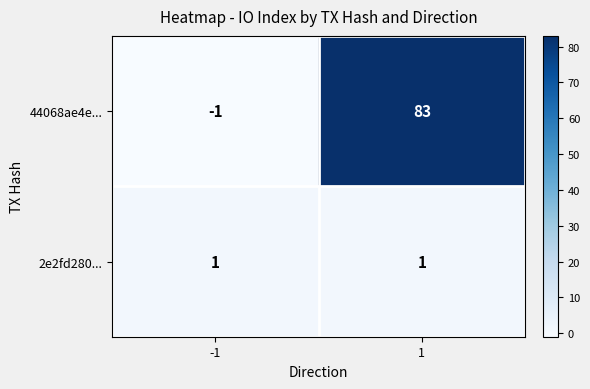

Is the value of 44068ae4e... at 1 greater than the value of 2e2fd280... at 1?

Yes